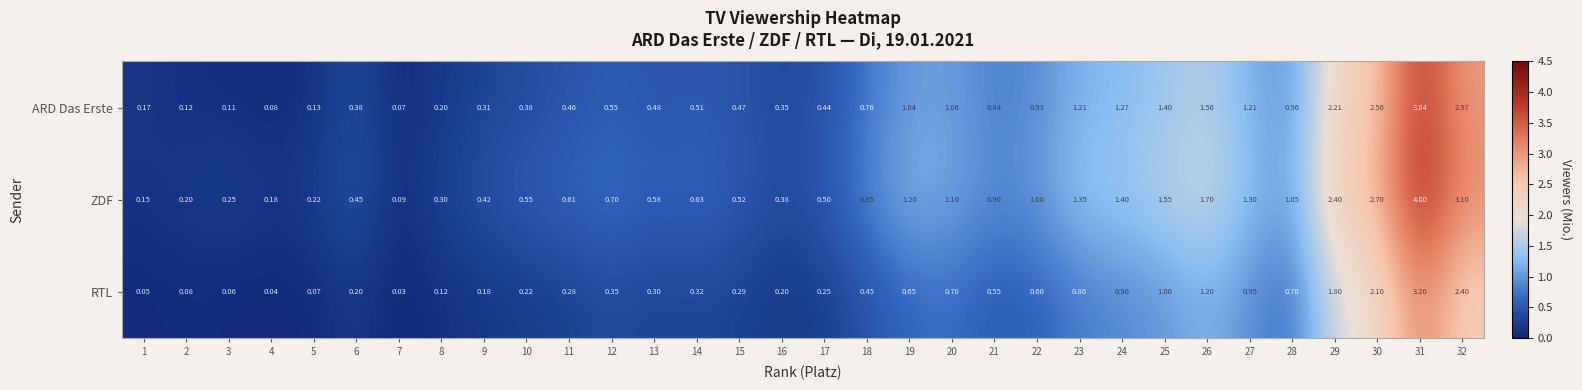

List the series in order of their peak value, highest first.

ZDF, ARD Das Erste, RTL